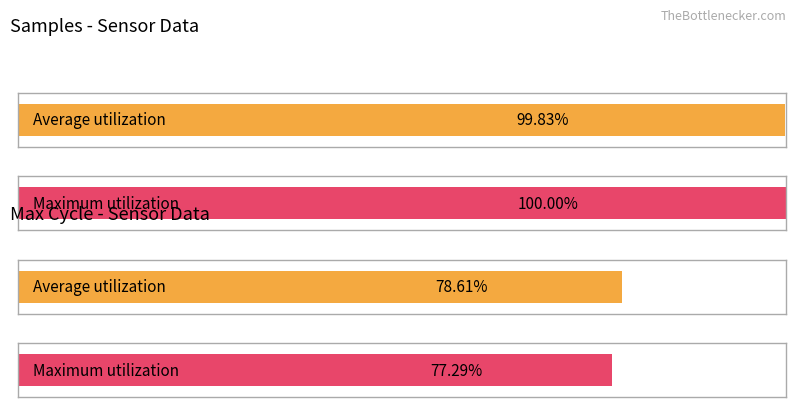

What are all the series names shown in the legend?

Samples, Max_cycle